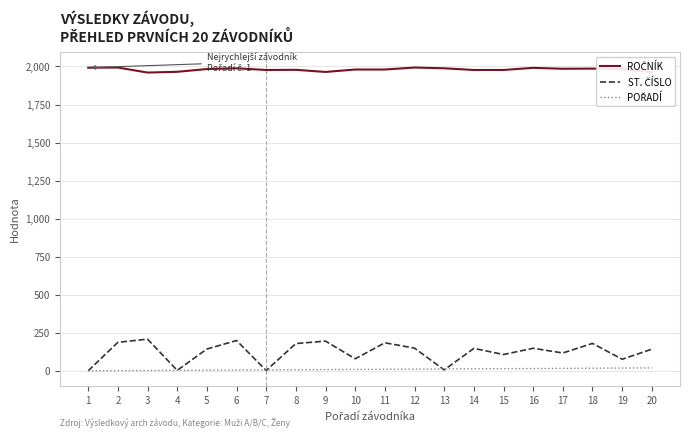

What is the maximum value shown in the chart?

1993